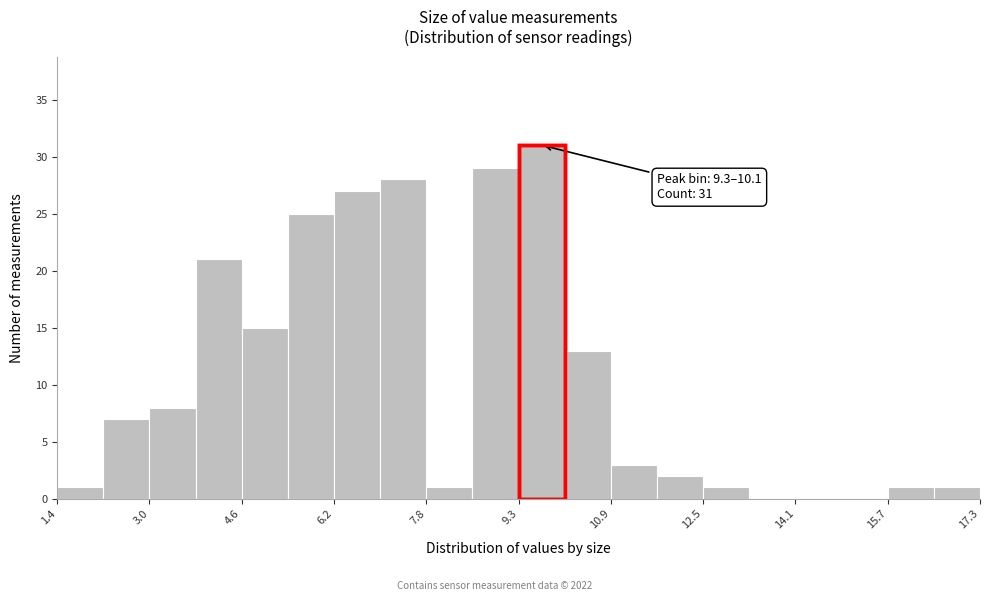

Around what value on the x-axis is the tallest bar? Give the approximate position of its centre, as read against the axis.

9.8